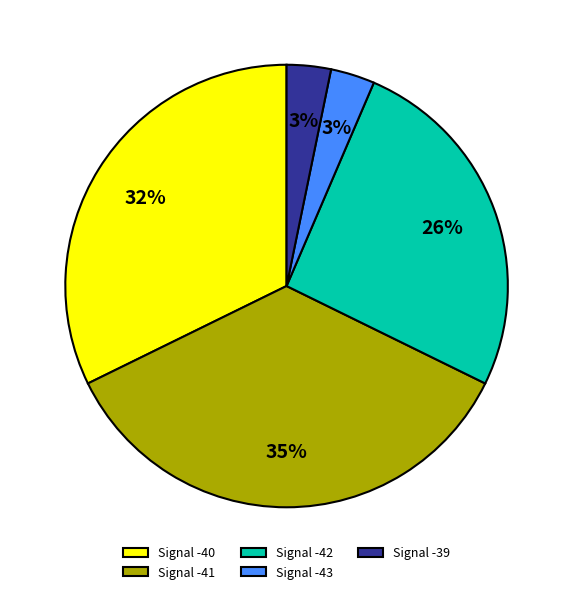

To the nearest percent, what percentage of the pie is Signal -39?

3%